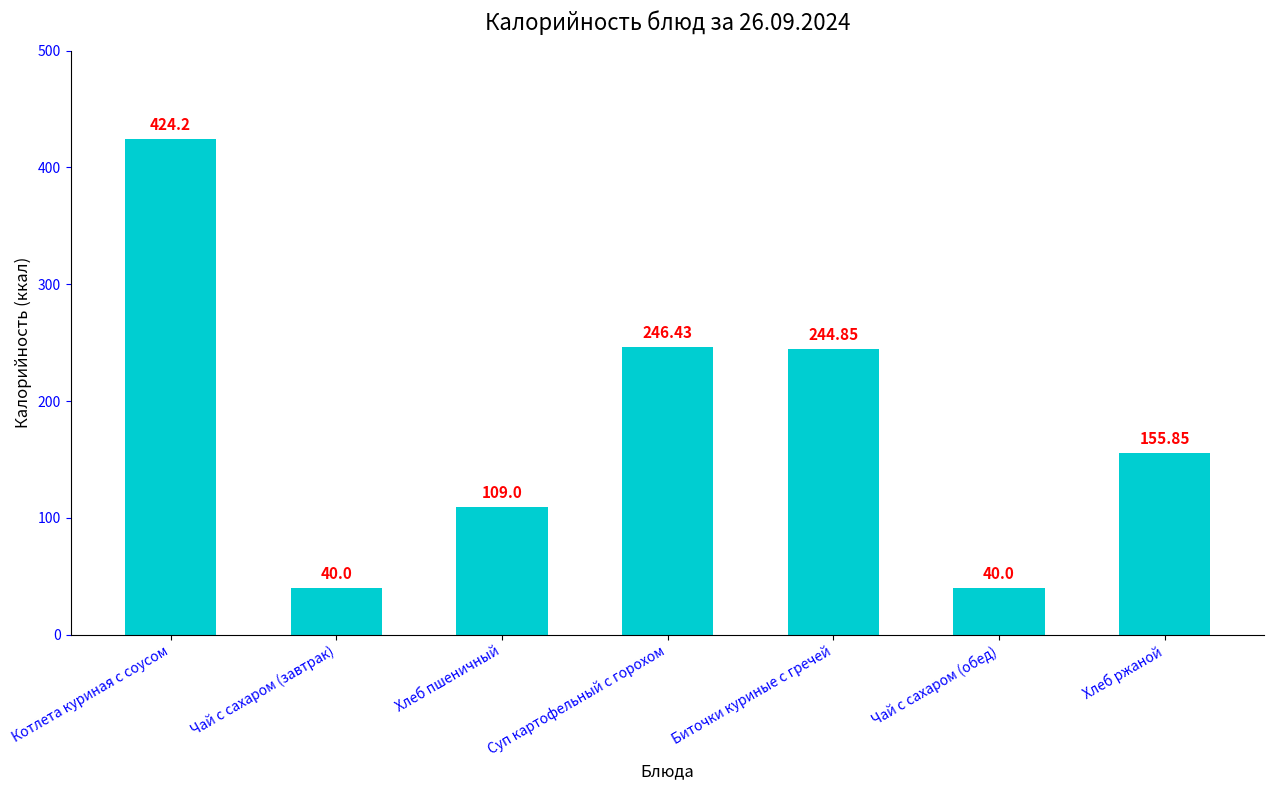

Count the number of categories in the chart.

7